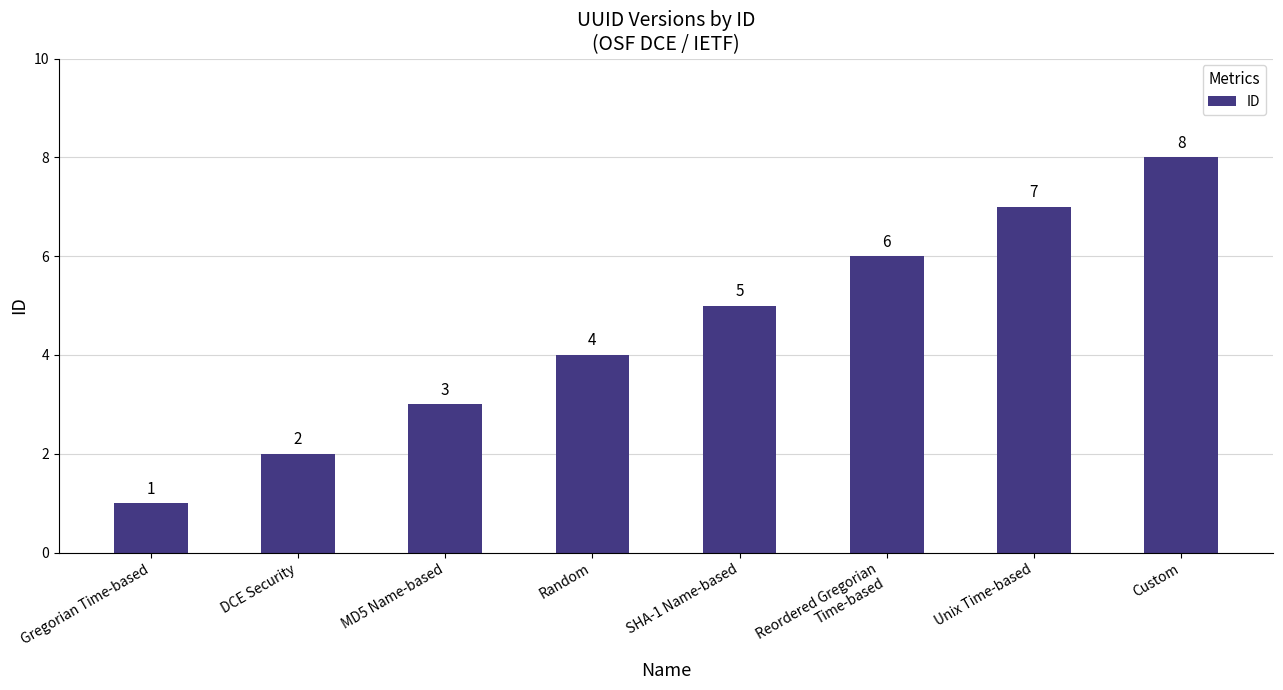

Between MD5 Name-based and Random, which is larger?

Random